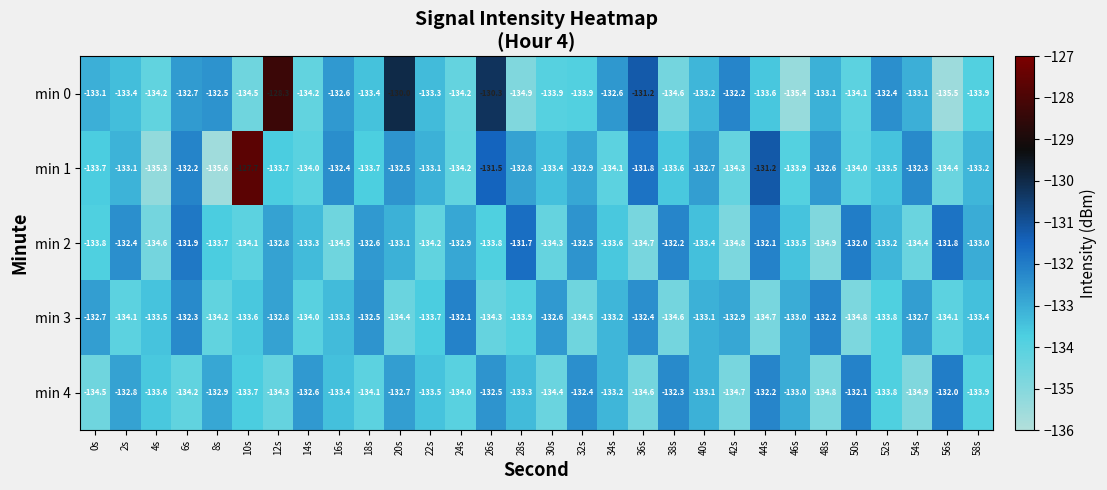

What is the average value of the min 2 series?

-133.3